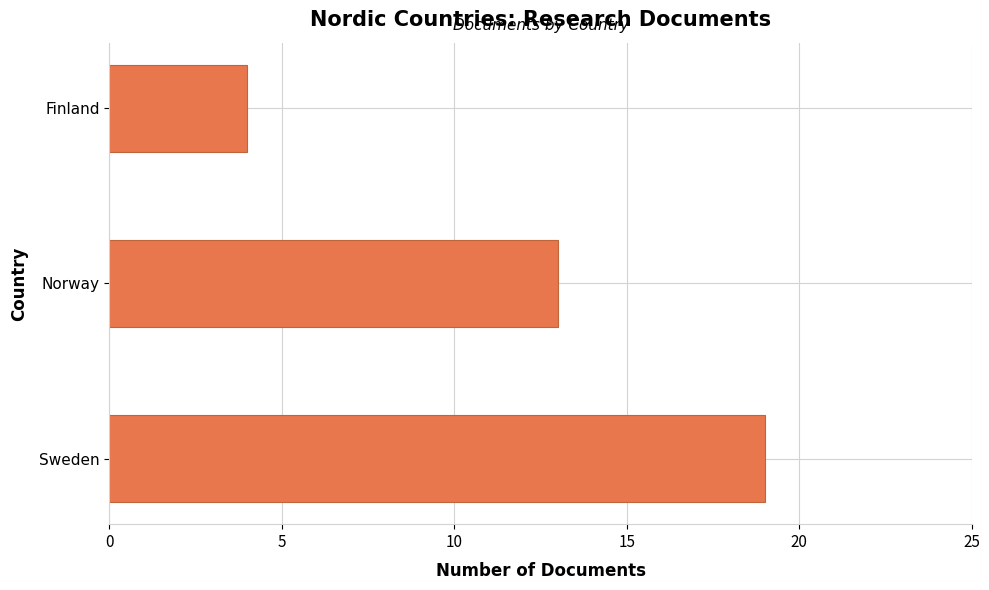

True or false: the data shows 4 at Finland.

True